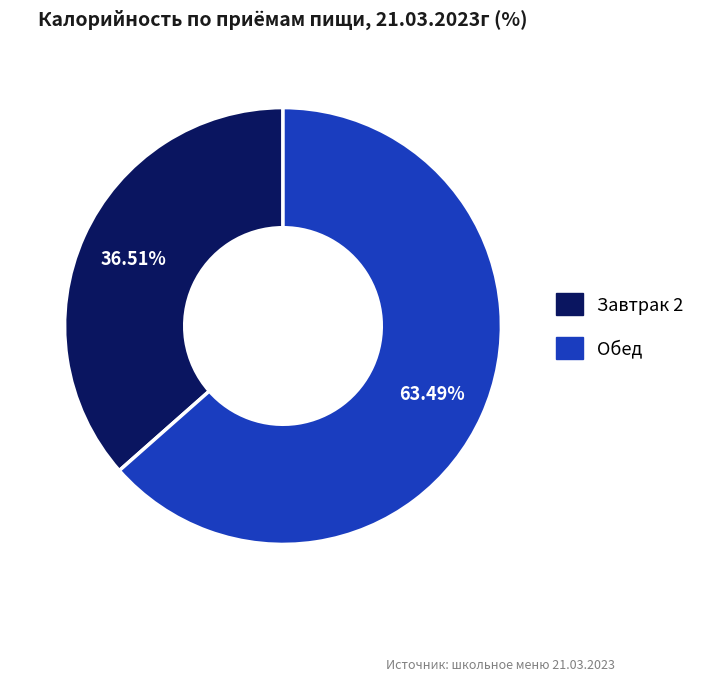

To the nearest percent, what percentage of the pie is Обед?

63%